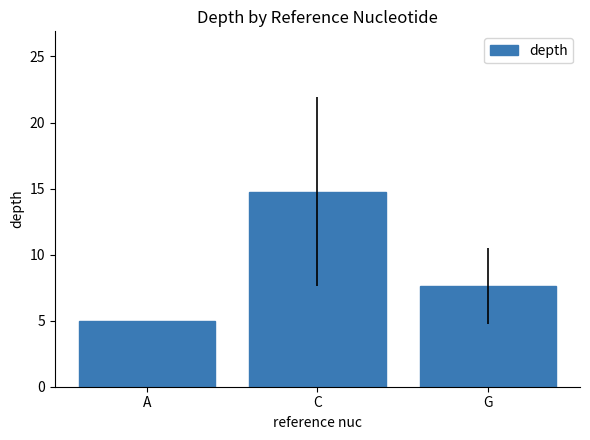

Approximately how many times larger is the value at G compared to C?

0.5